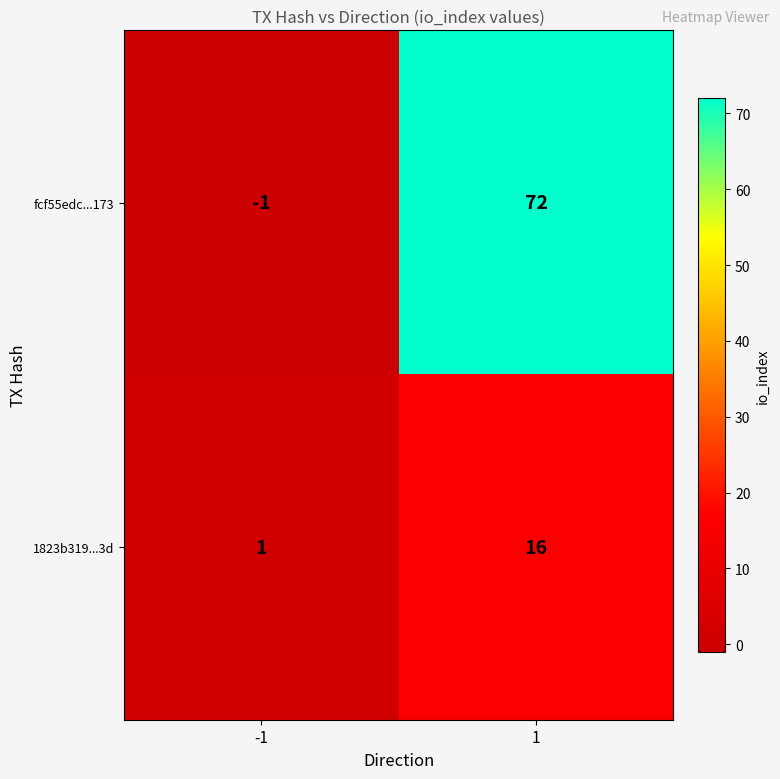

True or false: fcf55edc...173 has a value of 72 at 1.

True